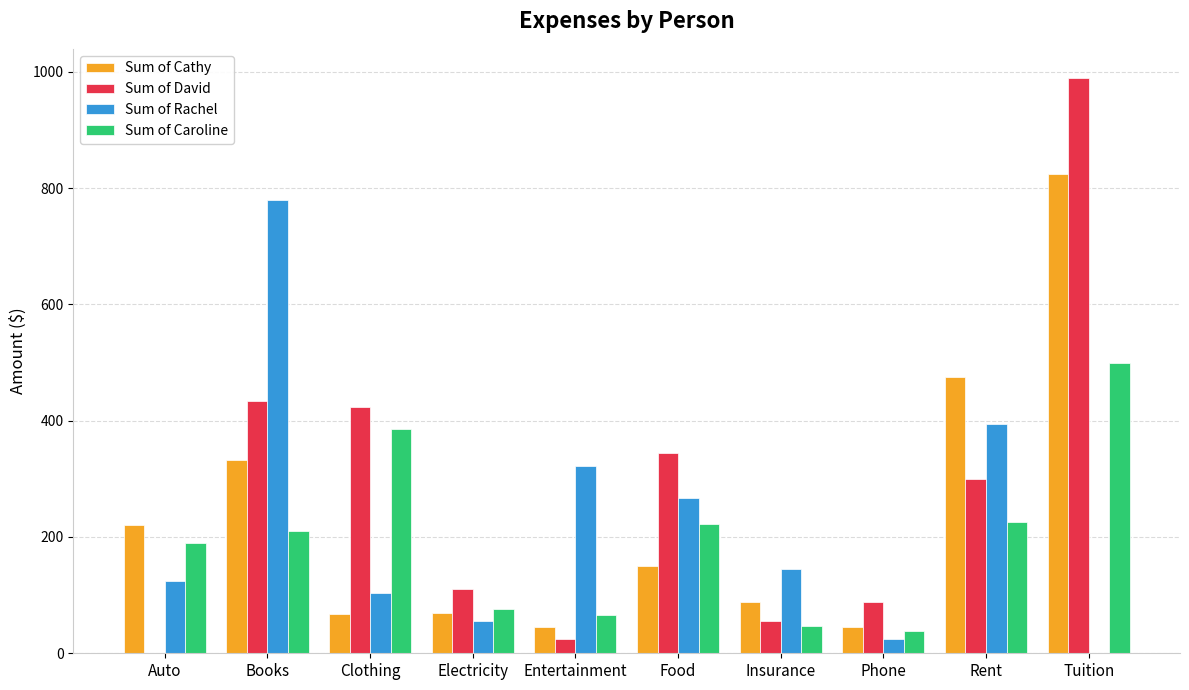

What is the difference between the Sum of Rachel values at Insurance and Phone?

119.1